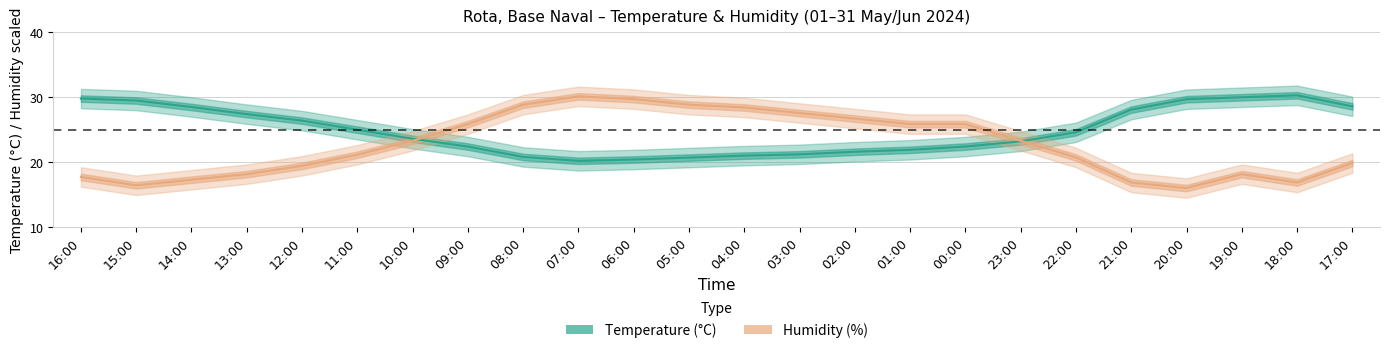

Reading right to left, transcribe all the data shown in this chart.

Temperature (°C): 28.6	30.3	30.0	29.7	28.1	24.6	23.2	22.4	21.9	21.6	21.2	21.0	20.7	20.4	20.2	20.8	22.4	23.6	25.0	26.4	27.4	28.5	29.5	29.8
Humidity (%): 19.9	16.9	18.1	16.0	16.9	20.7	23.3	25.9	25.9	26.7	27.6	28.4	28.9	29.7	30.1	28.9	25.9	23.3	21.1	19.4	18.1	17.3	16.4	17.7